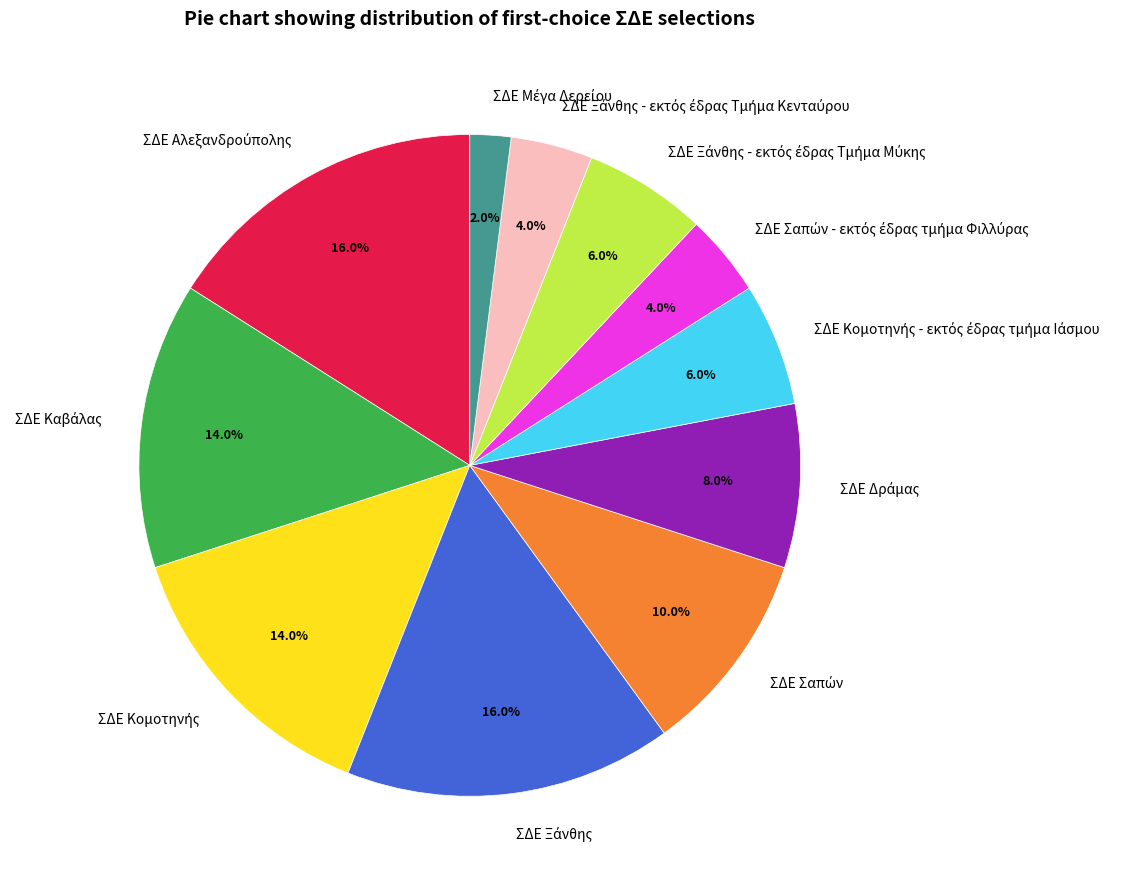

Is there any slice that represents more than half of the pie?

No